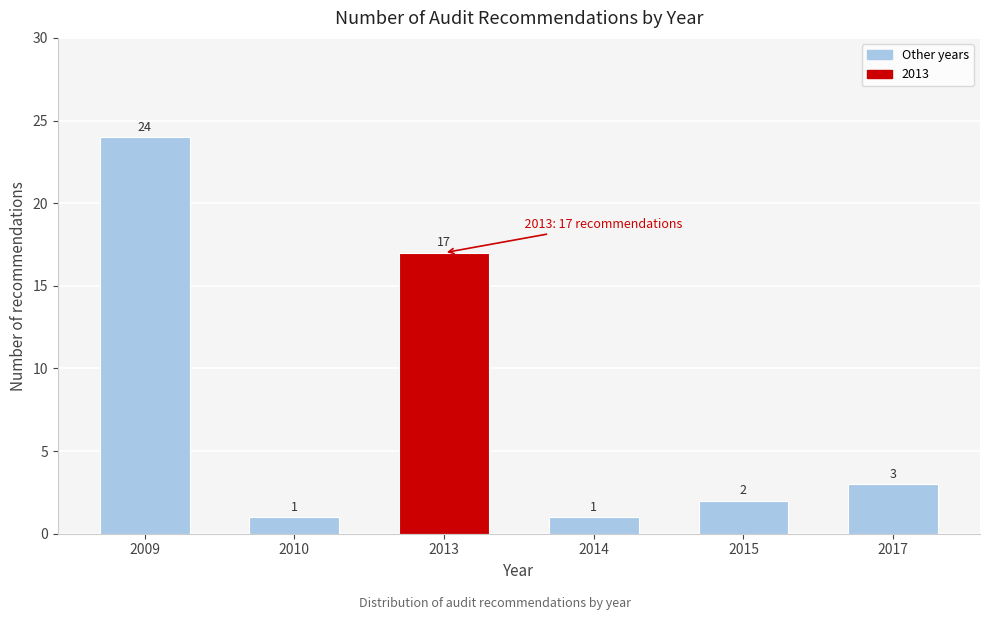

Reading left to right, what are all the values shown in this chart?

24	1	17	1	2	3